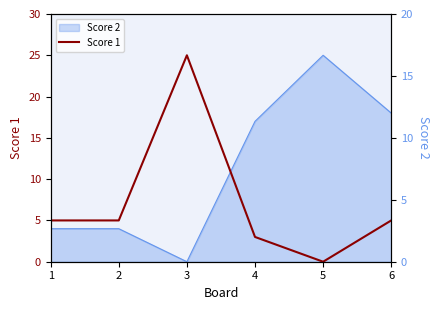

What is the sum of the values at 6 and 3?

30